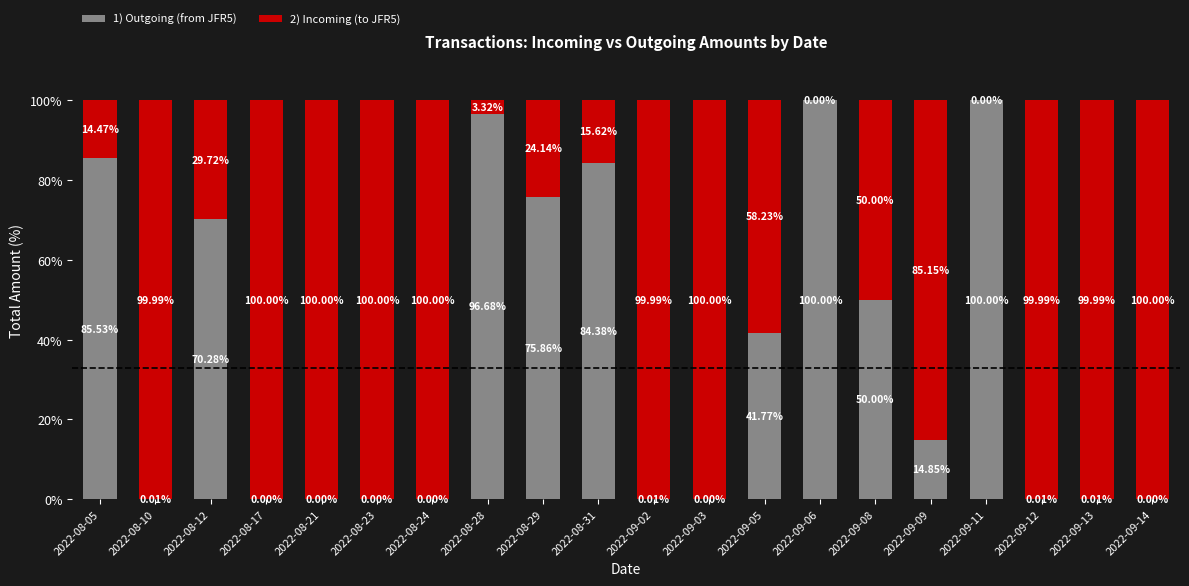

What is the total value across all series at 2022-08-17?

100.0